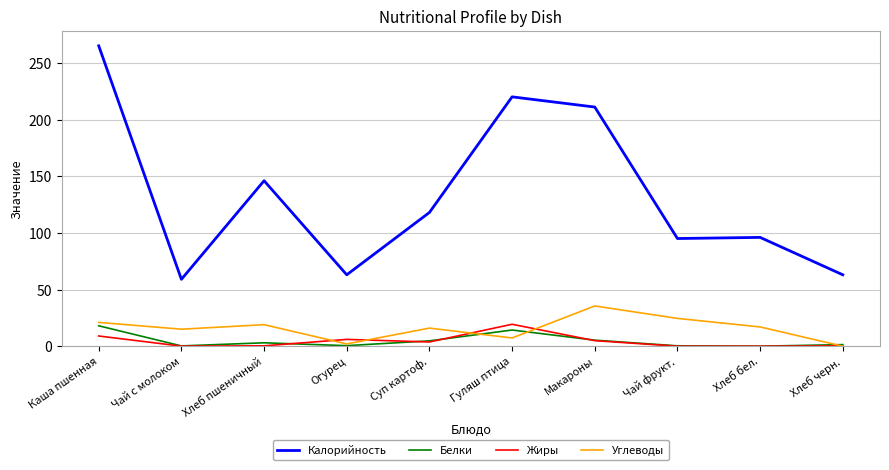

The value of Белки at Каша пшенная is 18.0. True or false?

True